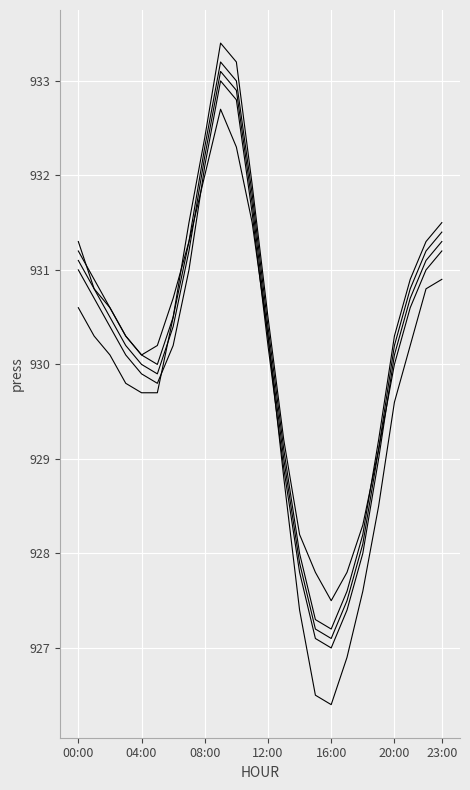

Is this an area chart (filled region under the line)?

No